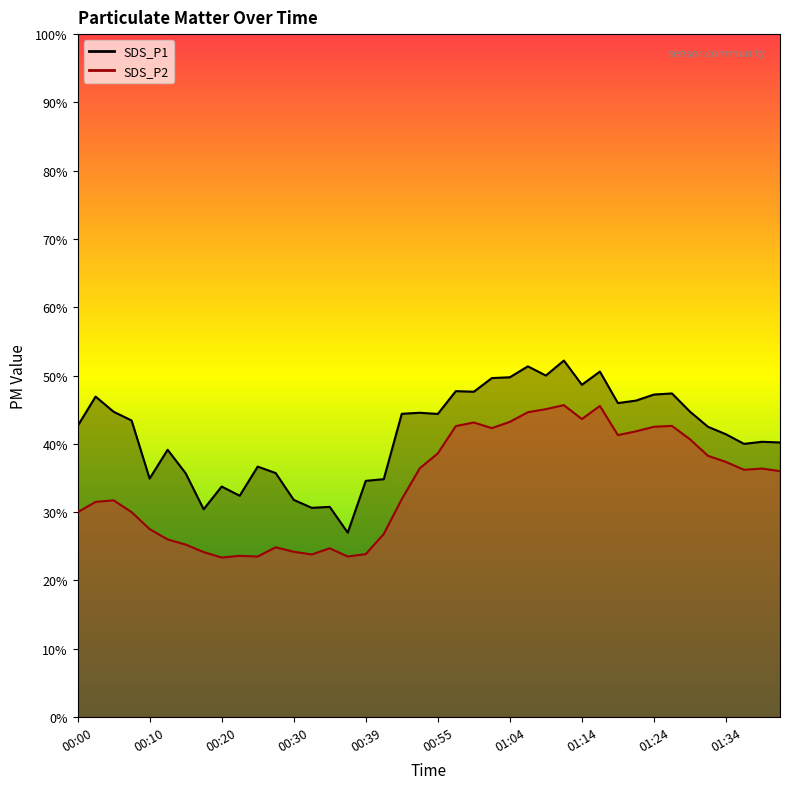

True or false: SDS_P1 has a value of 34.9 at 00:10.

True